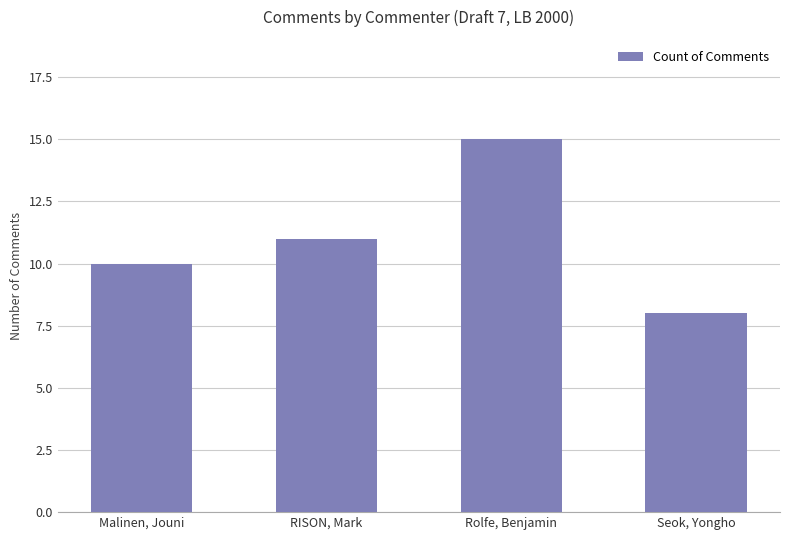

What is the difference between the second highest and minimum values?

3